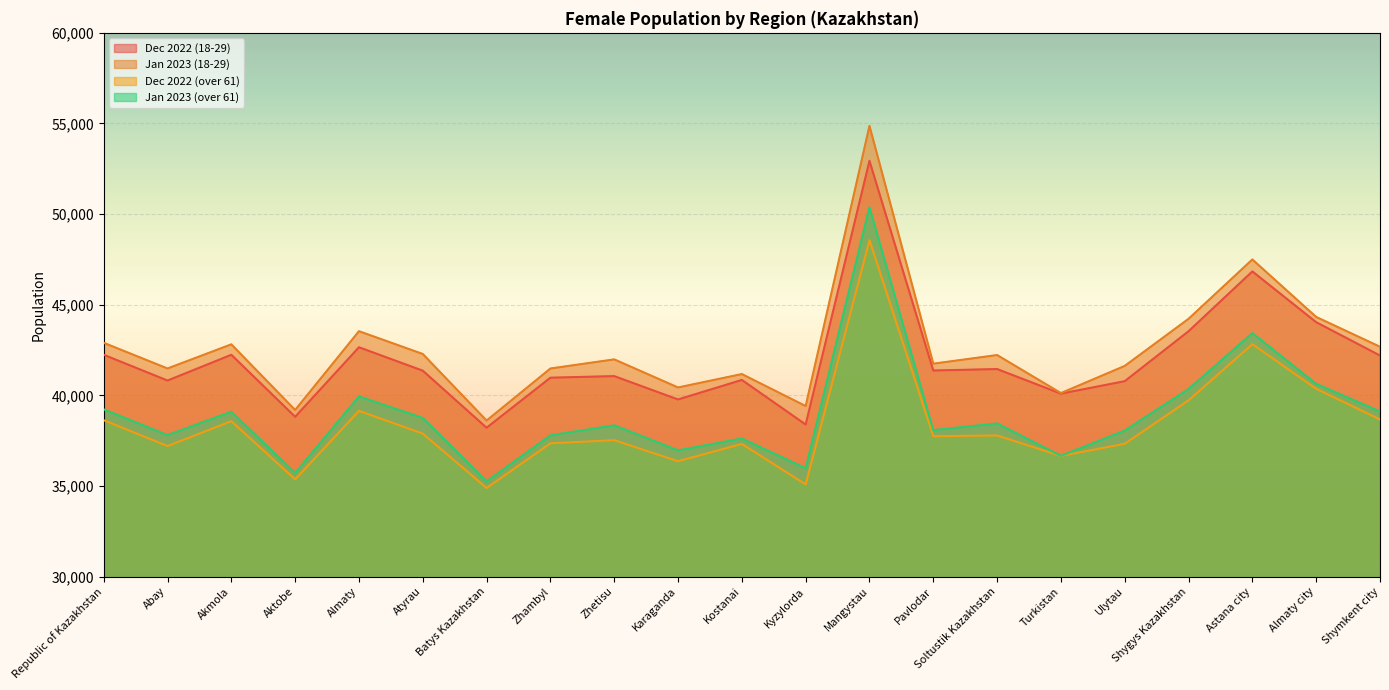

How many distinct data groups are displayed?

4